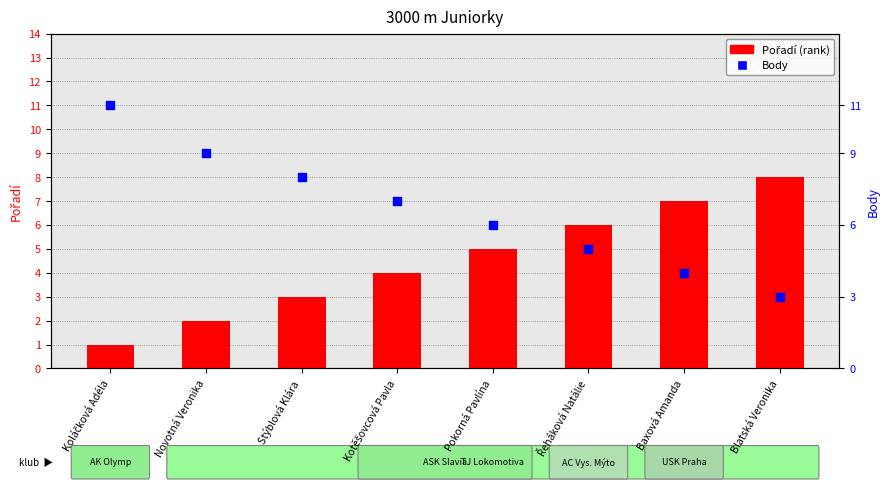

Is the value of Pořadí (rank) at Blatská Veronika greater than the value of Body at Baxová Amanda?

Yes